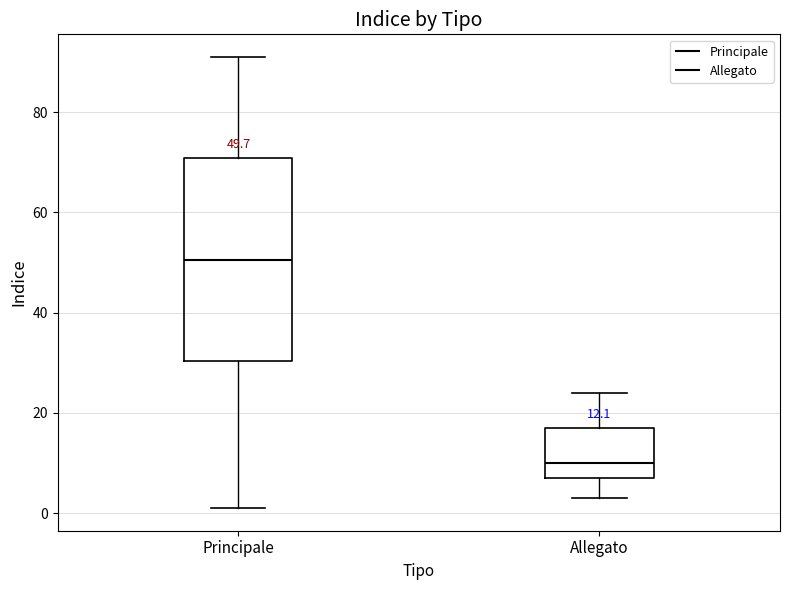

Which box has the highest median line?

Principale